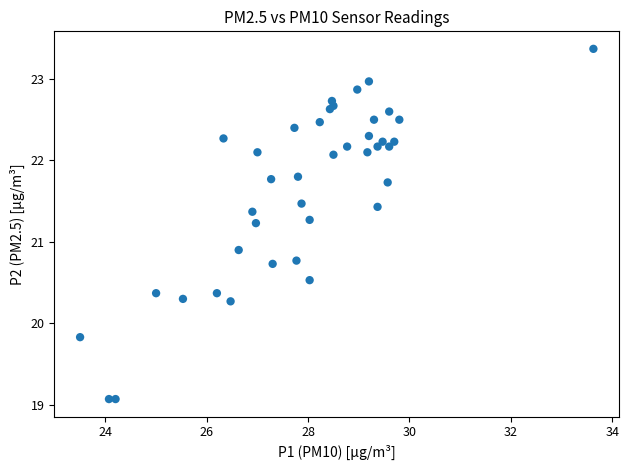

What Y value in the scatter plot is closest to 21?

20.9